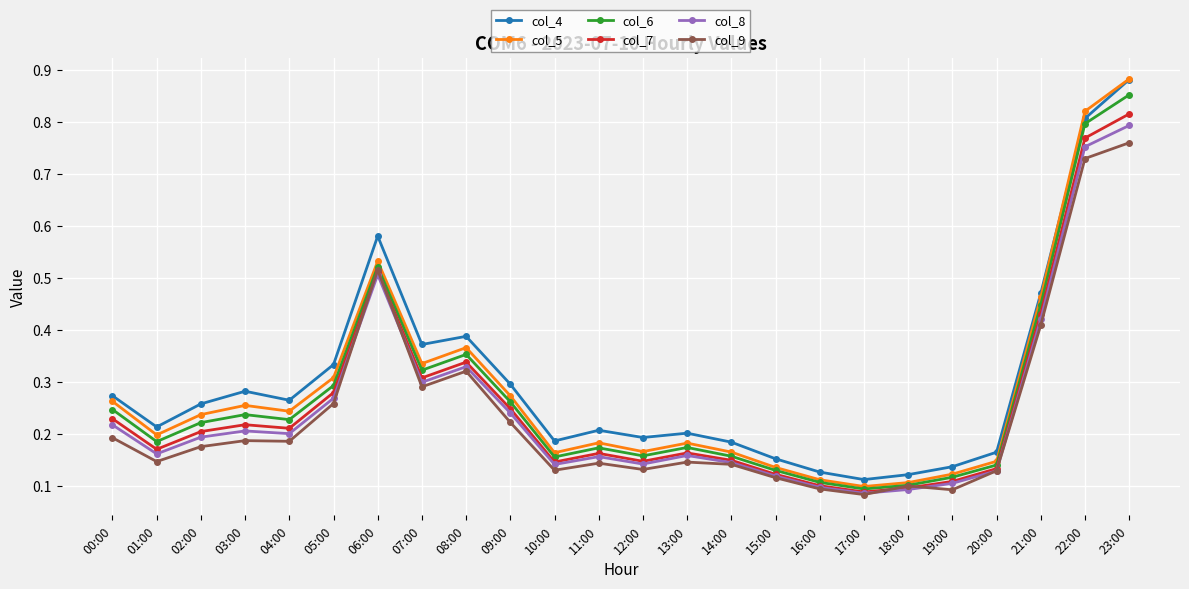

At which category does the chart reach its peak across all series?

23:00